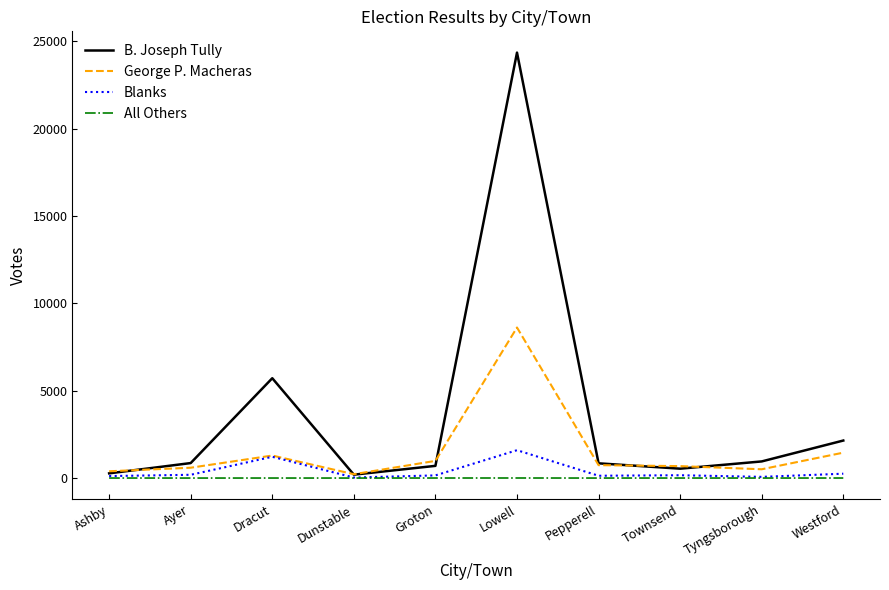

Between Dracut and Groton, which series saw the biggest shift?

B. Joseph Tully